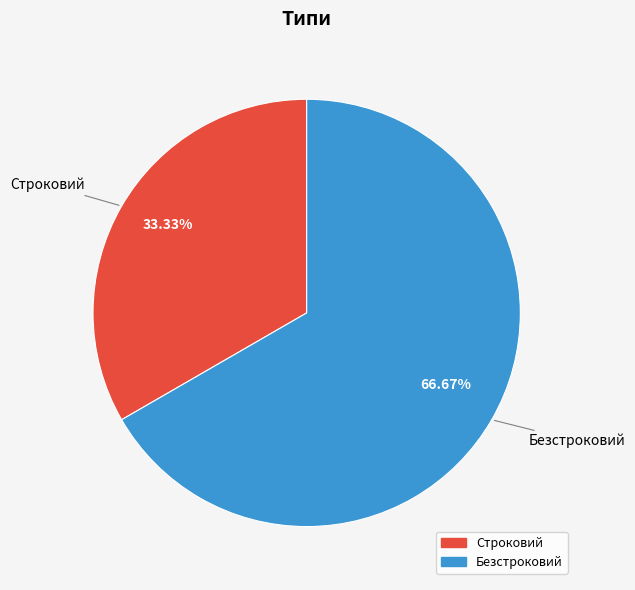

Which slice is the largest?

Безстроковий